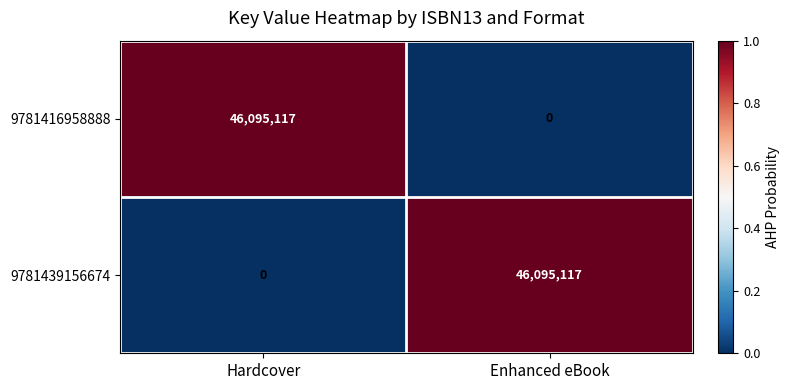

What is the difference between the highest and lowest values at Enhanced eBook?

46095117